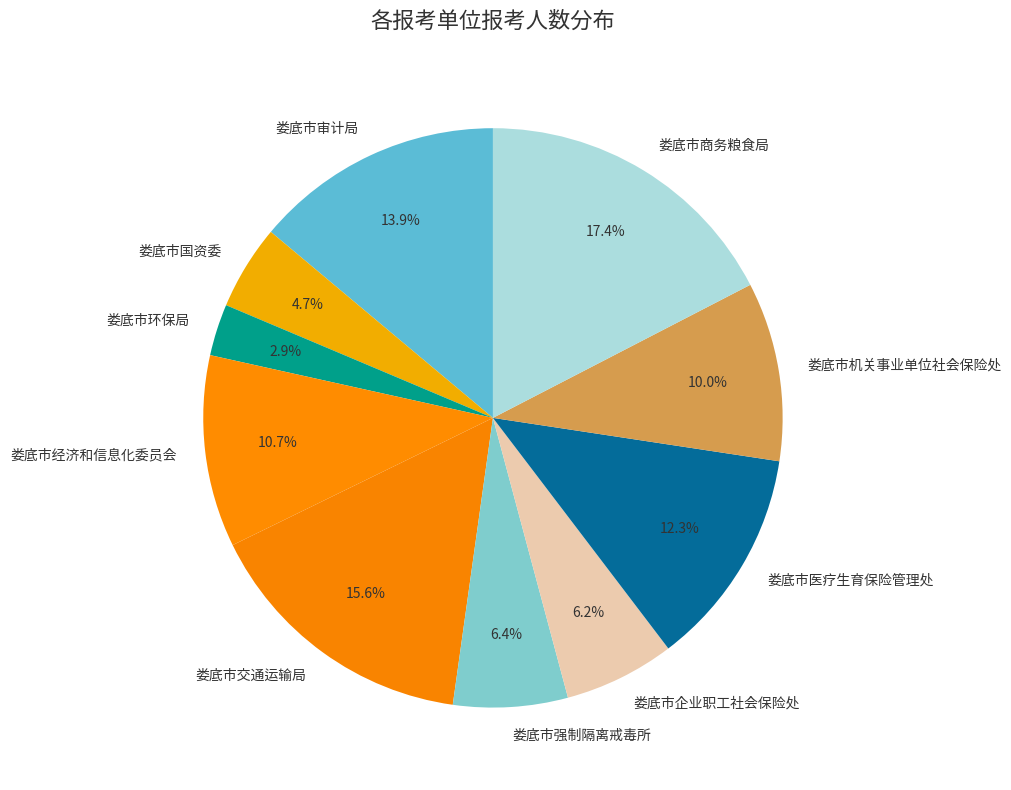

Count the number of slices in the pie.

10